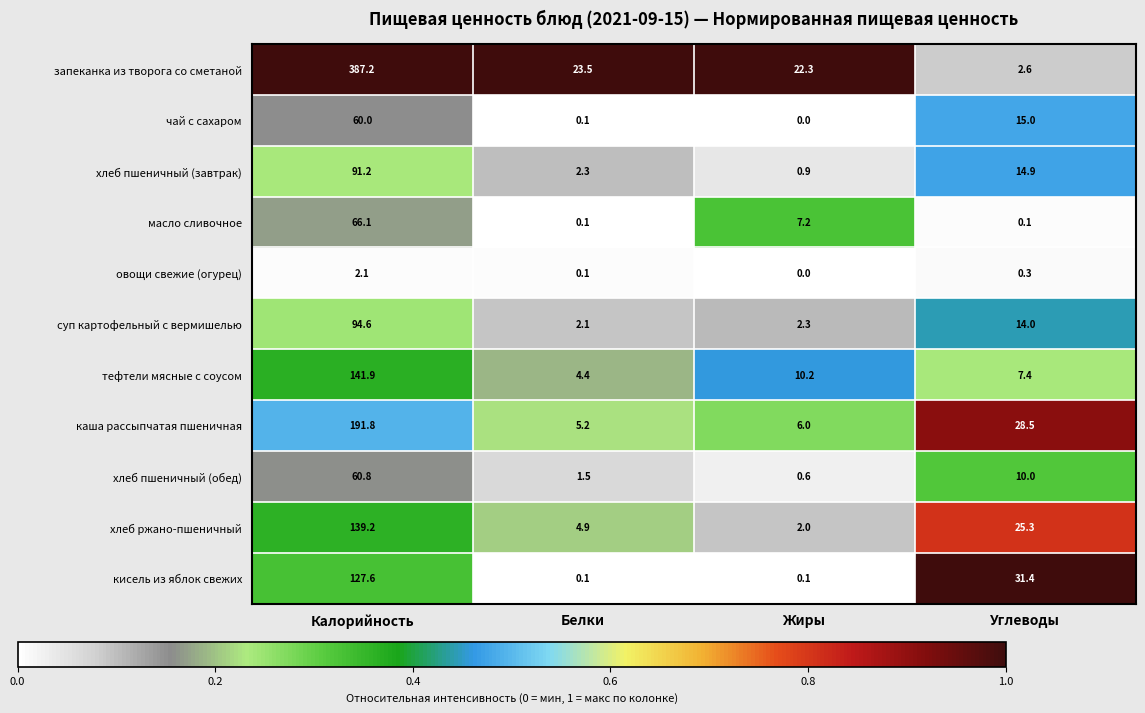

Where does the масло сливочное series first go above 7?

Калорийность